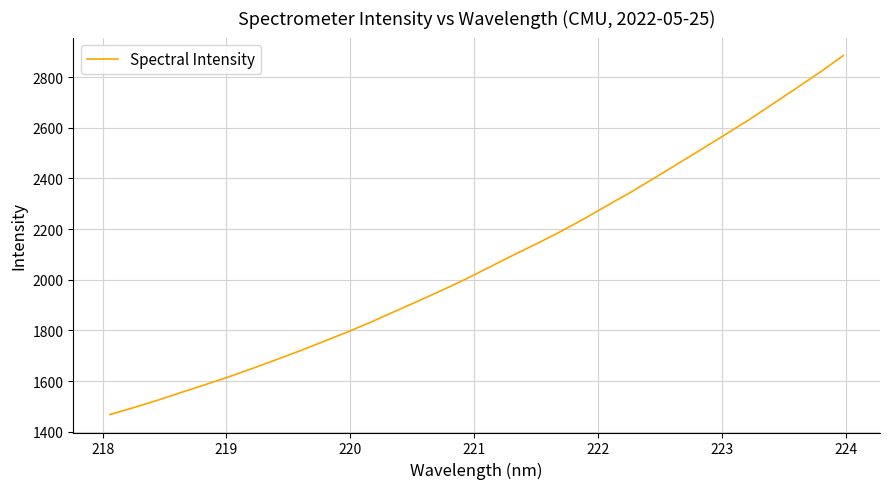

What is the minimum value shown in the chart?

1468.2